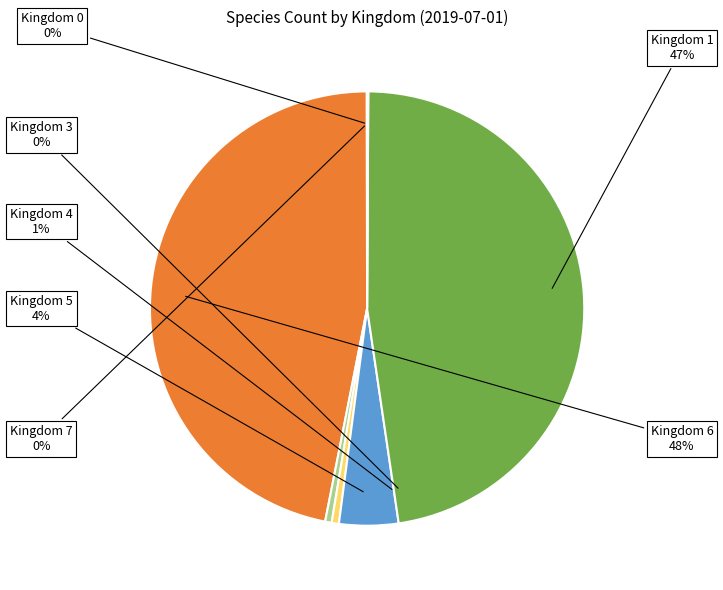

What percentage do Kingdom 1 and Kingdom 7 together represent?

47.0%